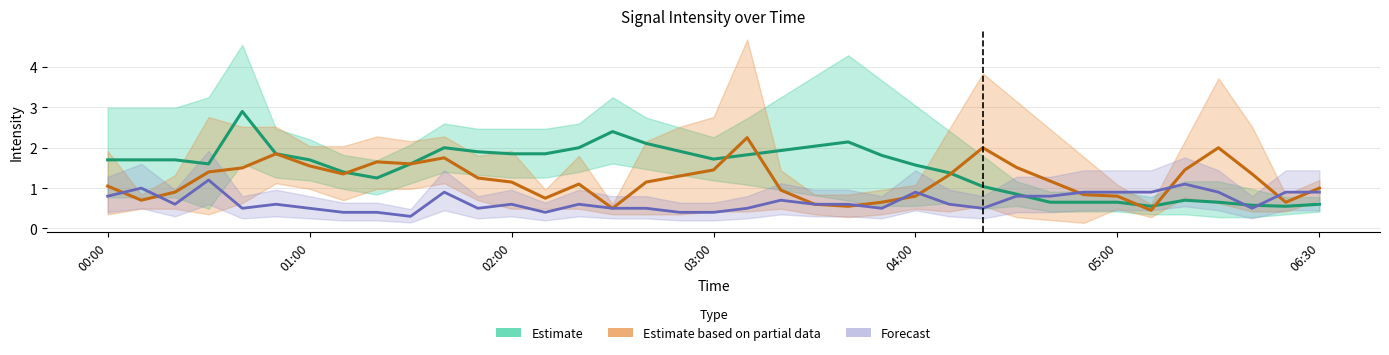

Reading left to right, list all the values displayed in this chart.

Estimate: 1.7	1.7	1.7	1.6	2.9	1.9	1.7	1.4	1.2	1.6	2.0	1.9	1.9	1.9	2.0	2.4	2.1	1.9	1.7	1.8	1.9	2.0	2.1	1.8	1.6	1.4	1.0	0.9	0.6	0.6	0.6	0.6	0.7	0.7	0.6	0.6	0.6
Estimate based on partial data: 1.1	0.7	0.9	1.4	1.5	1.9	1.5	1.4	1.6	1.6	1.8	1.2	1.1	0.8	1.1	0.5	1.1	1.3	1.4	2.2	0.9	0.6	0.6	0.7	0.8	1.3	2.0	1.5	1.2	0.8	0.8	0.5	1.5	2.0	1.4	0.6	1.0
Forecast: 0.8	1.0	0.6	1.2	0.5	0.6	0.5	0.4	0.4	0.3	0.9	0.5	0.6	0.4	0.6	0.5	0.5	0.4	0.4	0.5	0.7	0.6	0.6	0.5	0.9	0.6	0.5	0.8	0.8	0.9	0.9	0.9	1.1	0.9	0.5	0.9	0.9